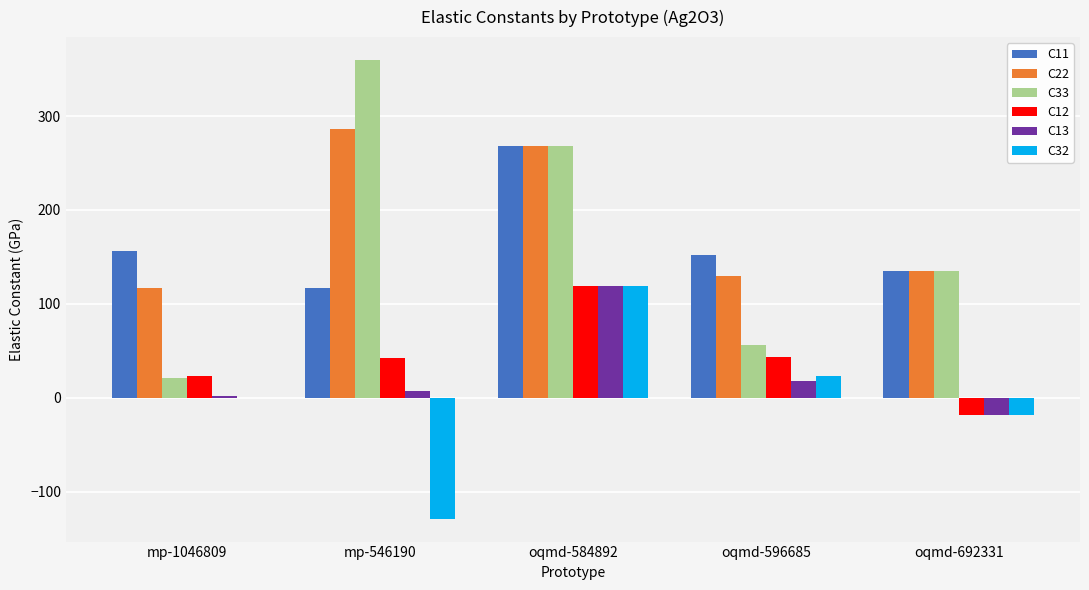

How many values in the C12 series exceed 42?

3